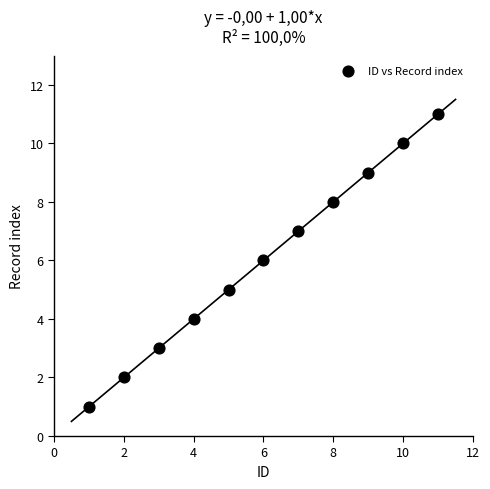

What is the range of X values (max minus min)?

10